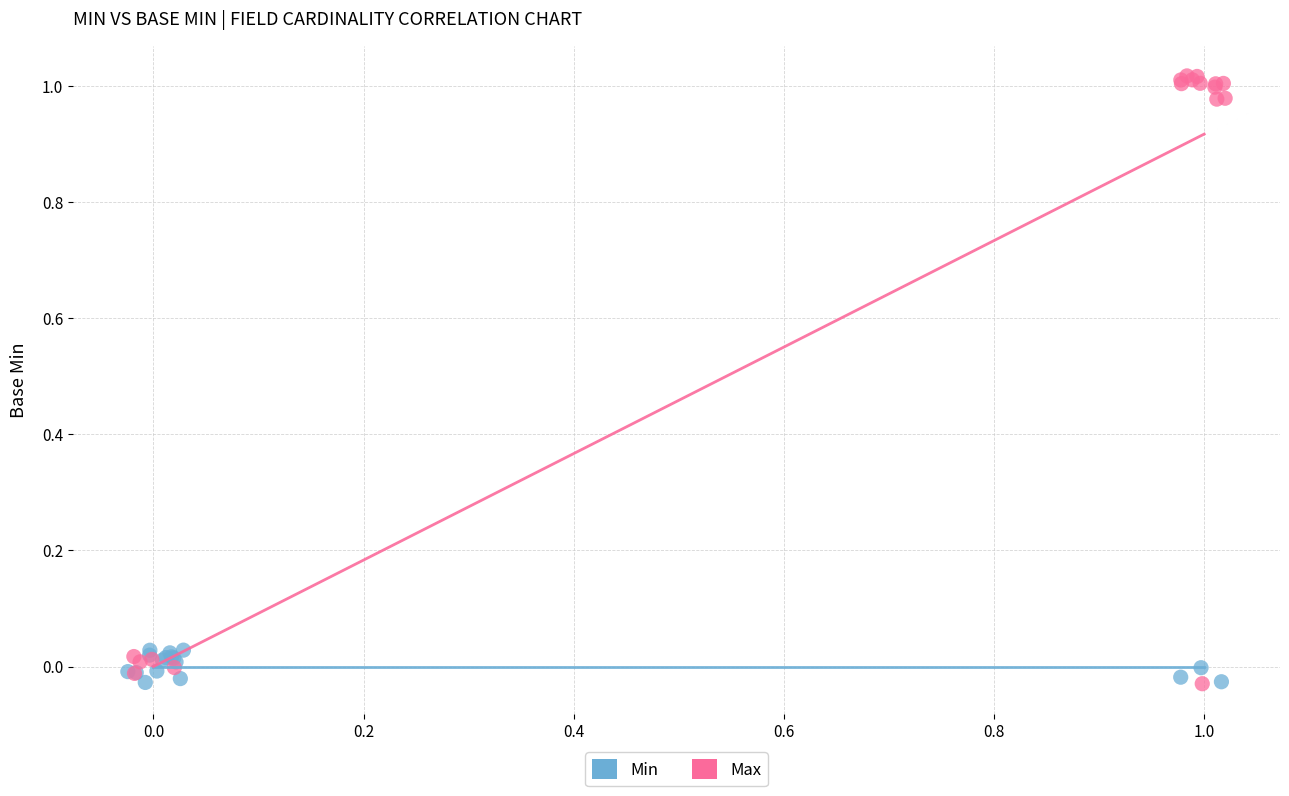

Which series contains the highest Y value?

Max